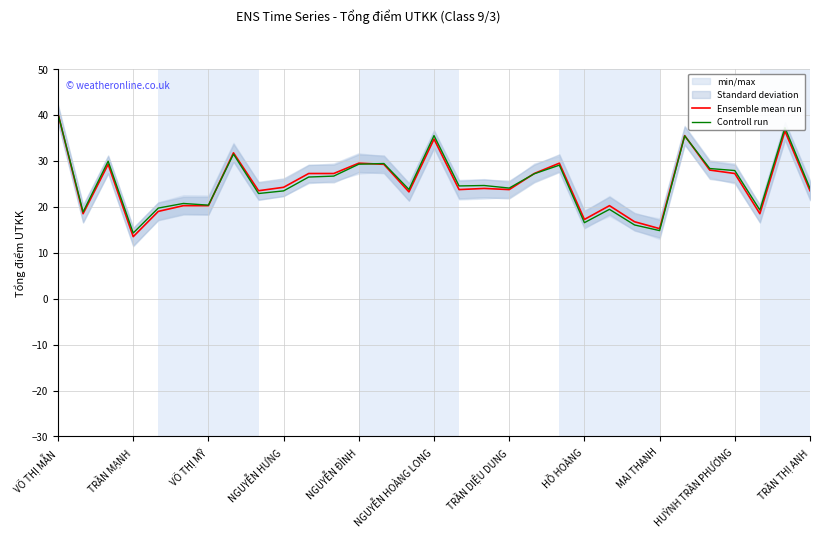

Where does the Controll run series first go above 24?

VÕ THỊ MẪN